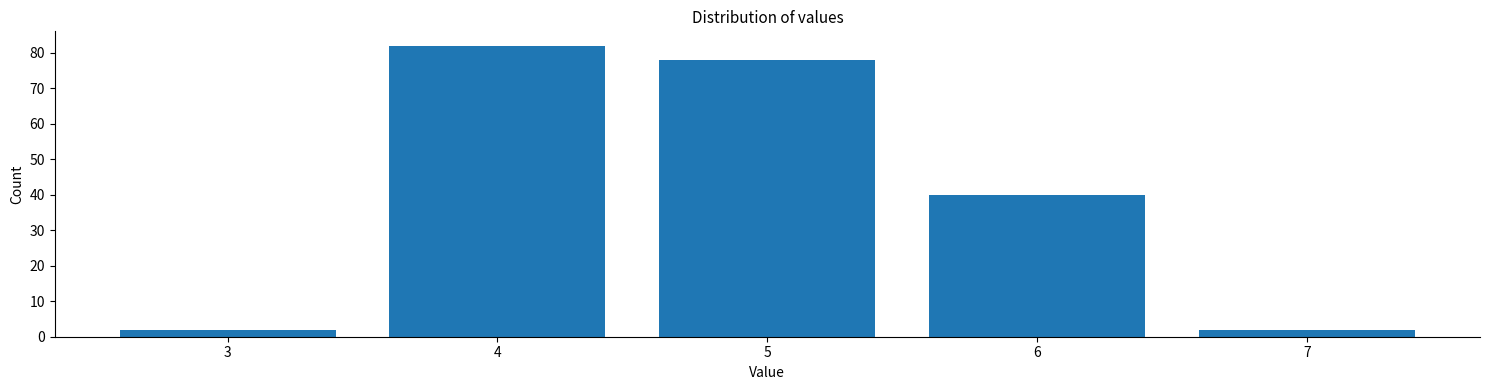

Reading left to right, transcribe all the data shown in this chart.

3=2	4=82	5=78	6=40	7=2